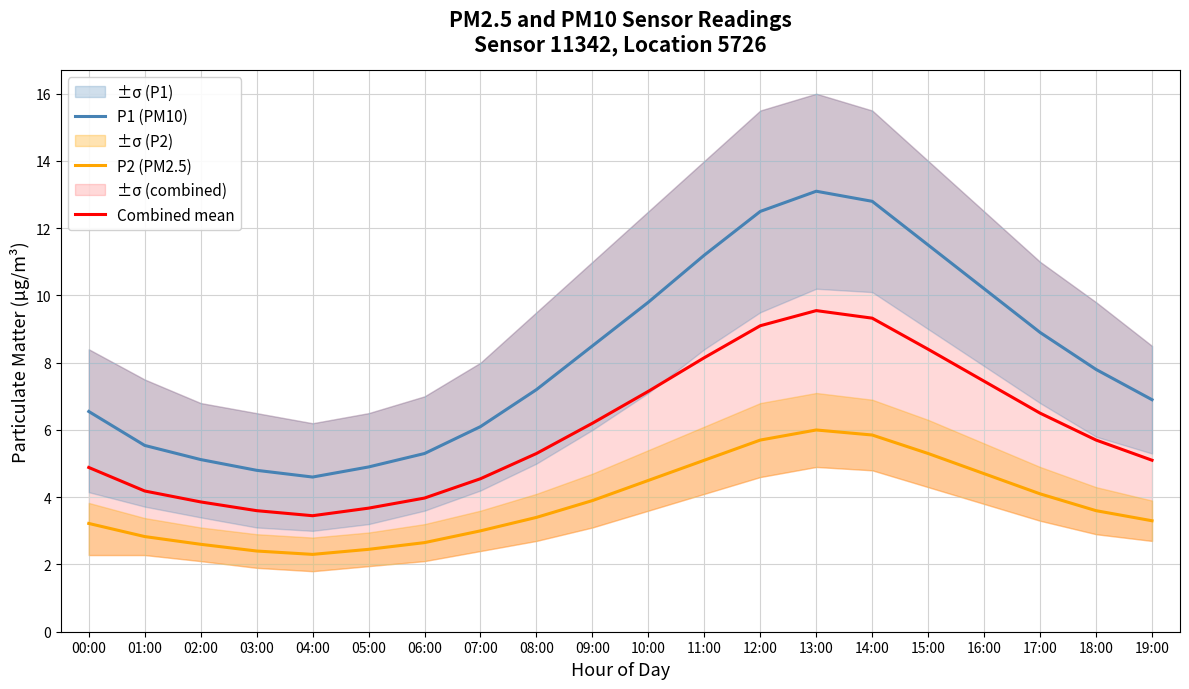

In P1 (PM10), how many points are lower than both neighbors (excluding endpoints)?

1